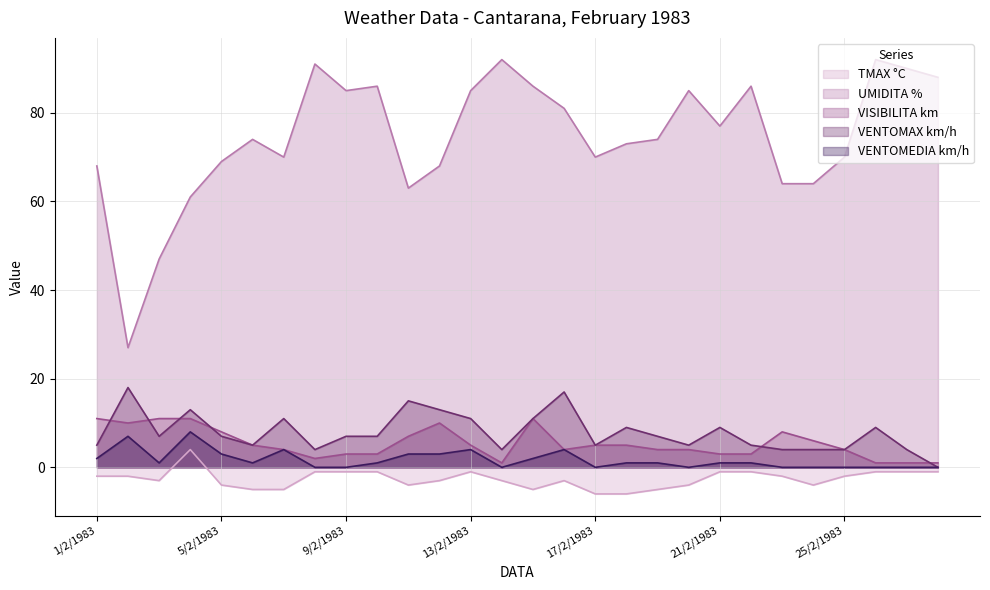

What is the spread (max minus min) of values at 7/2/1983?

75